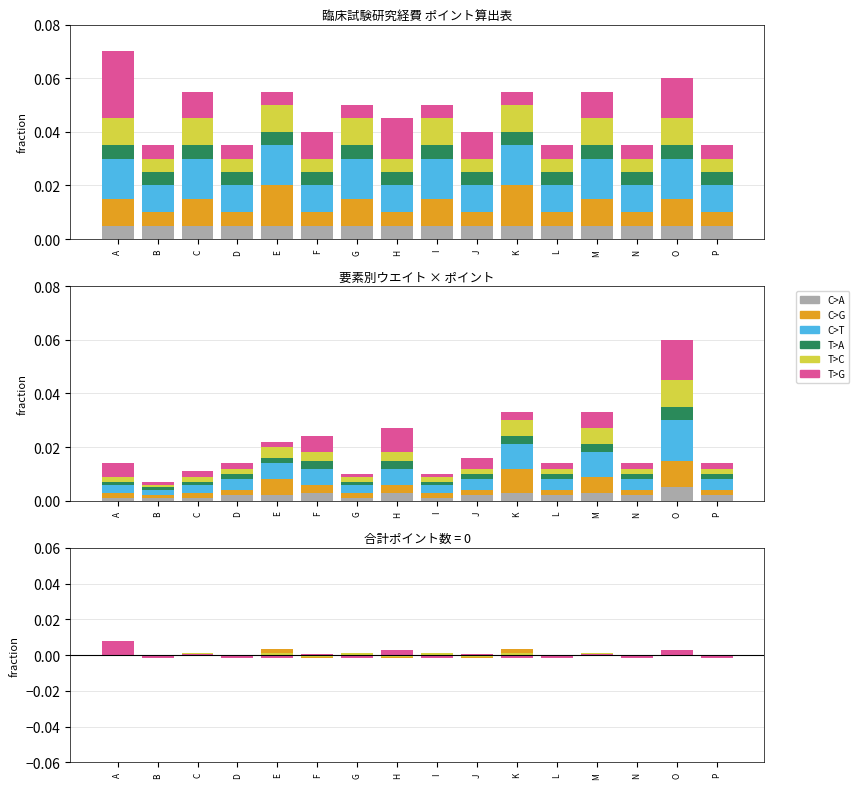

Which has a higher value, N or G?

N